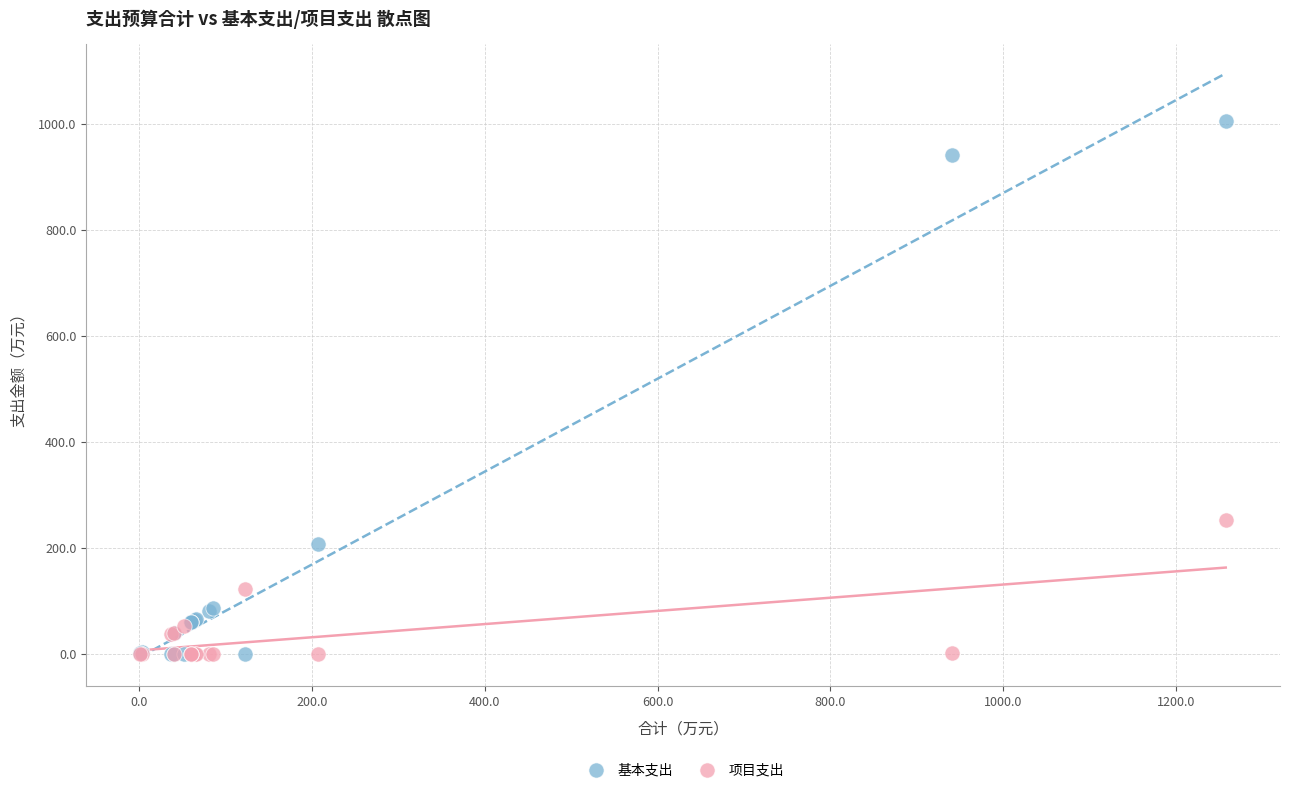

Across all series, what Y value is closest to 502?

252.8